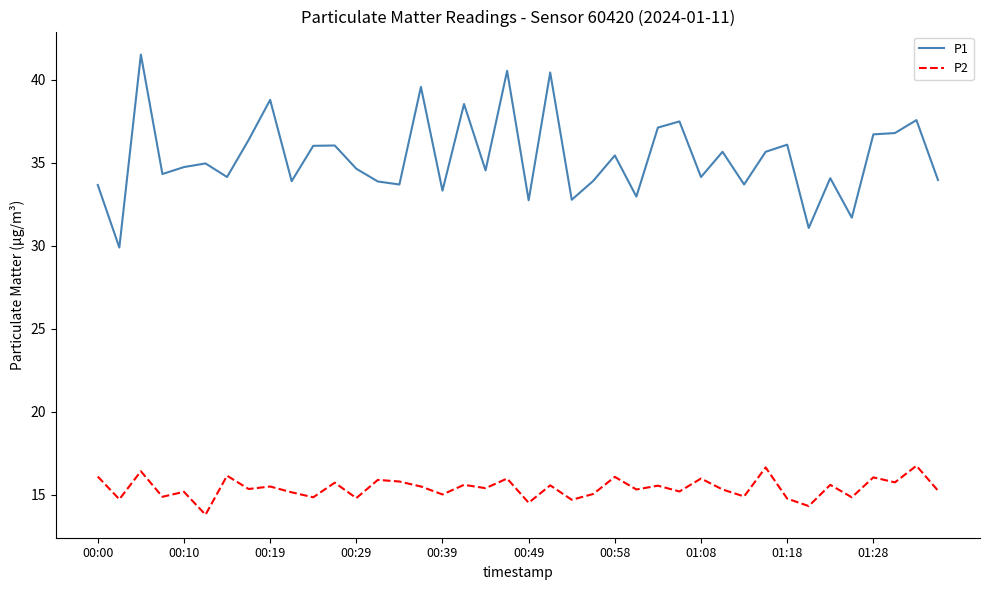

What is the minimum value for P1?

29.9